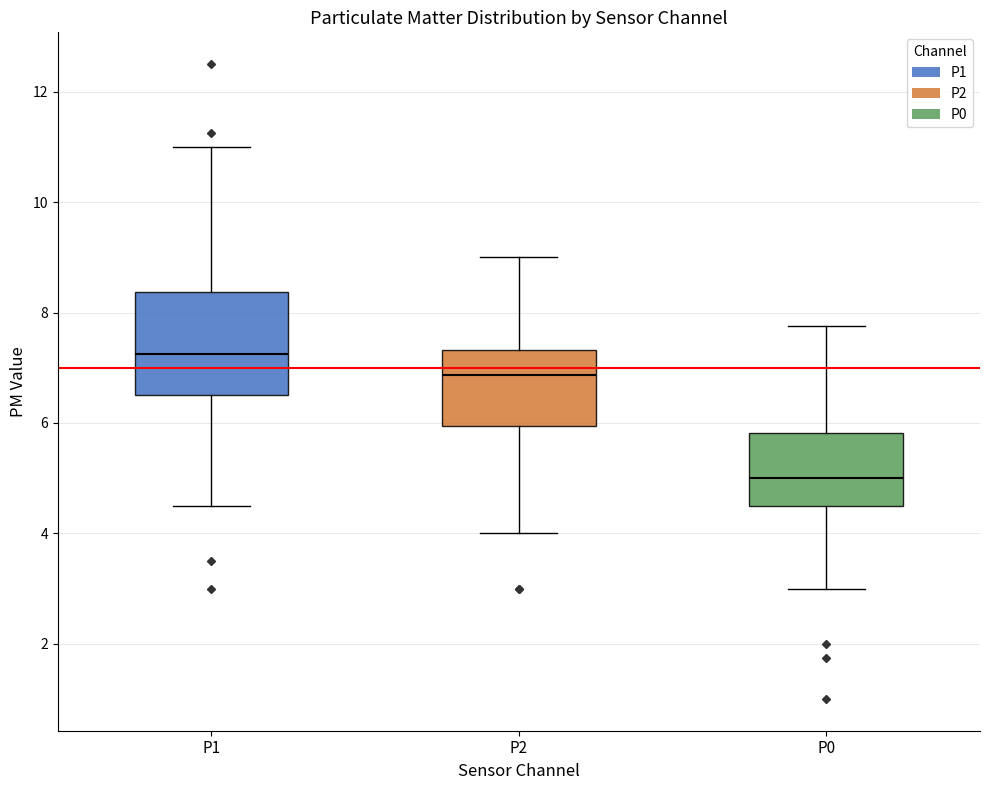

Reading left to right, transcribe this box plot: for each box, give where its median line is, the range the box spans, and where its two whiskers end, as read against the y-axis. The values are not printed on the chart, so give them approximately, as read against the axis.

P1: median 7.2, box 6.6 to 8.4, whiskers 4.6 to 11.0
P2: median 6.8, box 6.0 to 7.4, whiskers 4.0 to 9.0
P0: median 5.0, box 4.6 to 5.8, whiskers 3.0 to 7.8